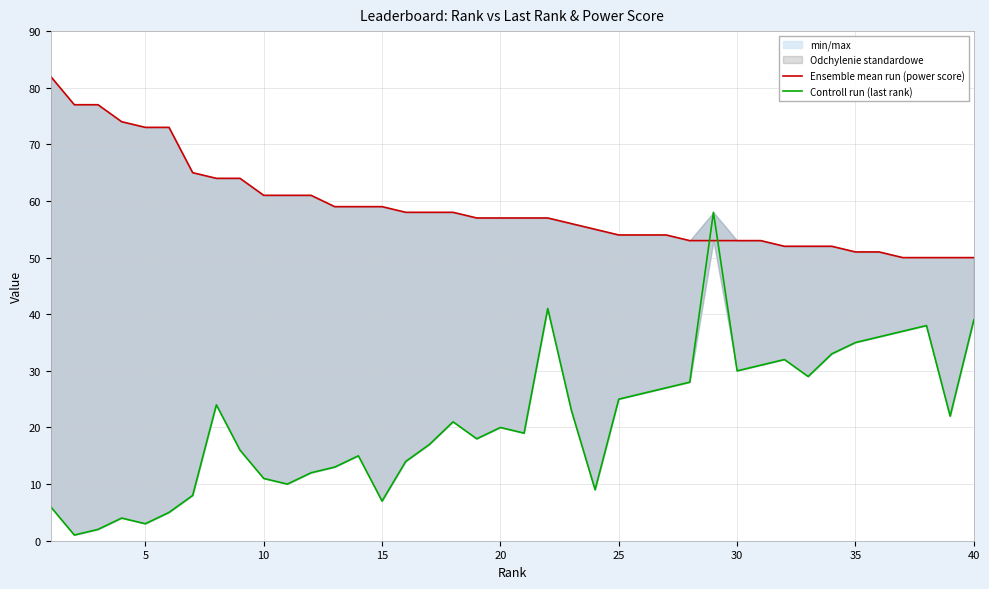

What is the spread (max minus min) of values at 23?

46